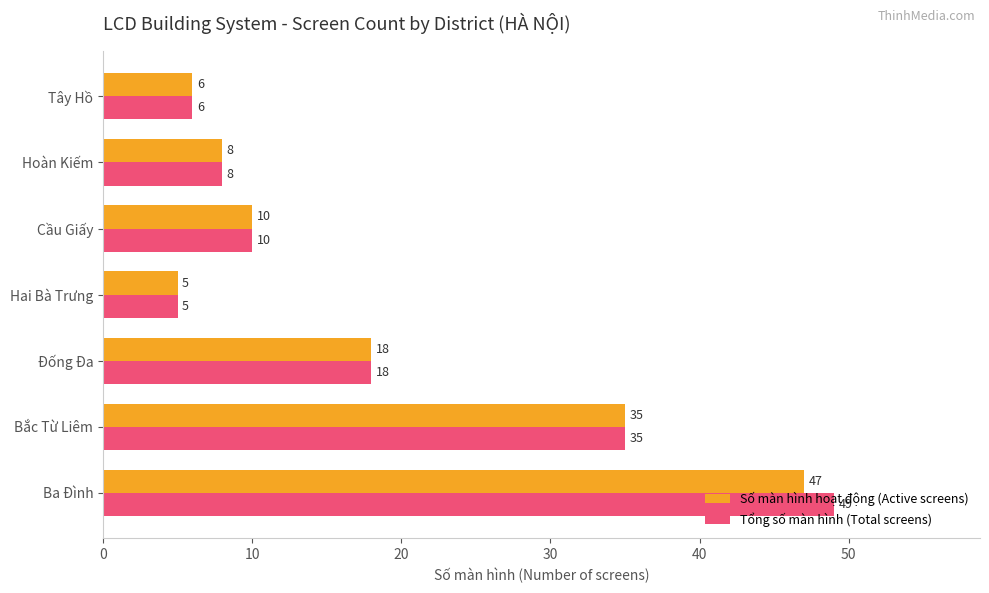

At how many categories does at least one series exceed 34?

2